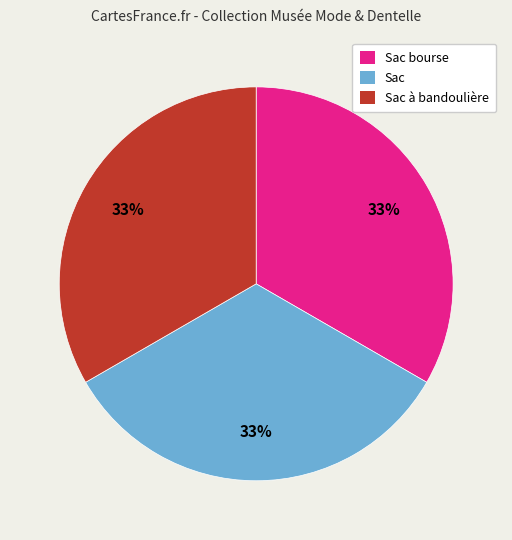

Does any single category account for the majority?

No